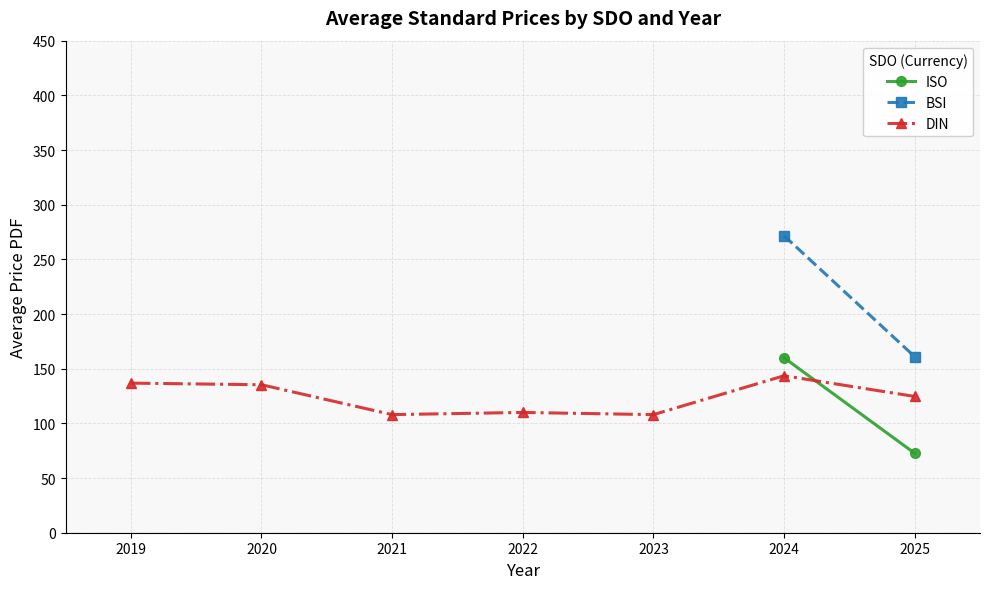

How many lines are shown in the chart?

3